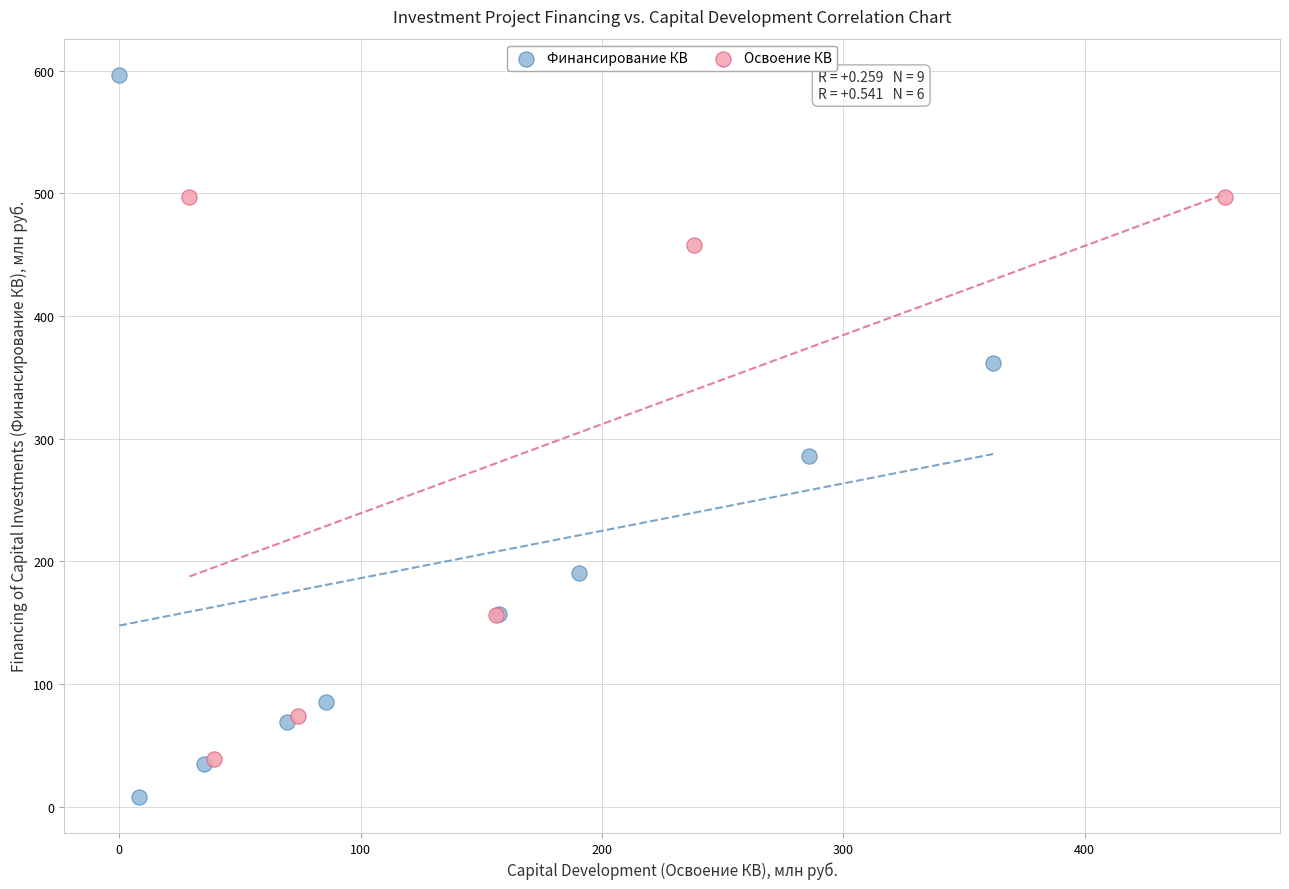

Which series contains the highest Y value?

Финансирование КВ